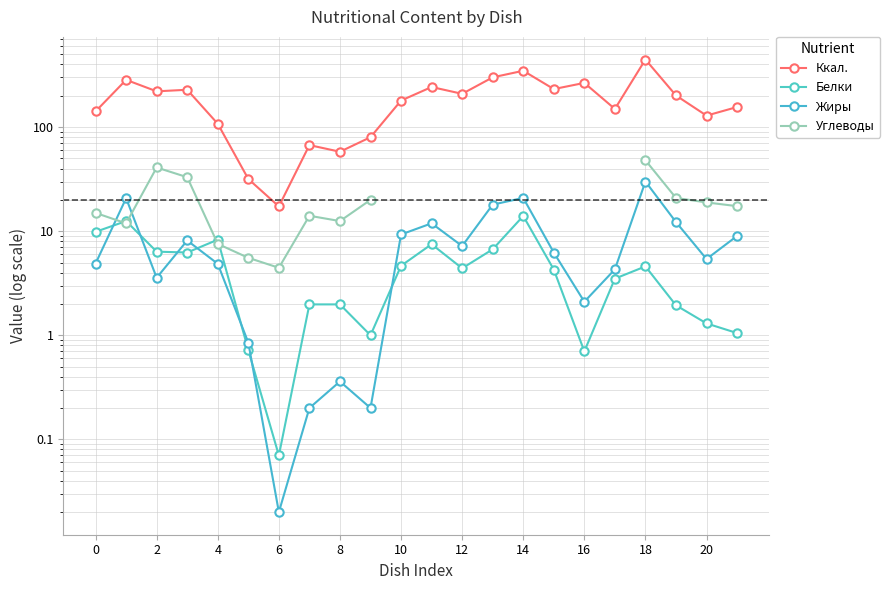

What is the difference between the maximum and minimum values in the Жиры series?

30.0